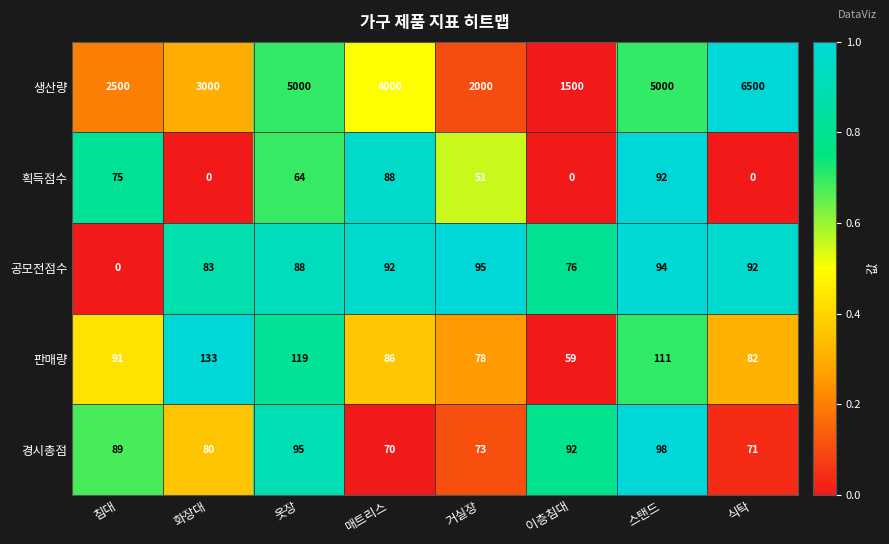

At which label is 판매량 closest to 96?

침대